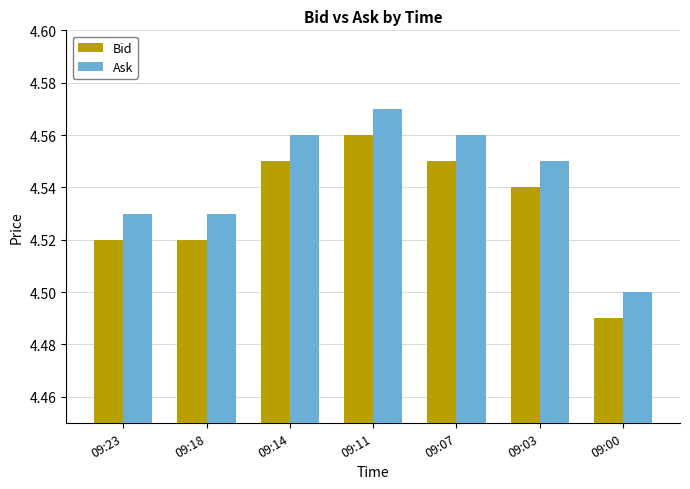

What is the sum of all Bid values?

31.7